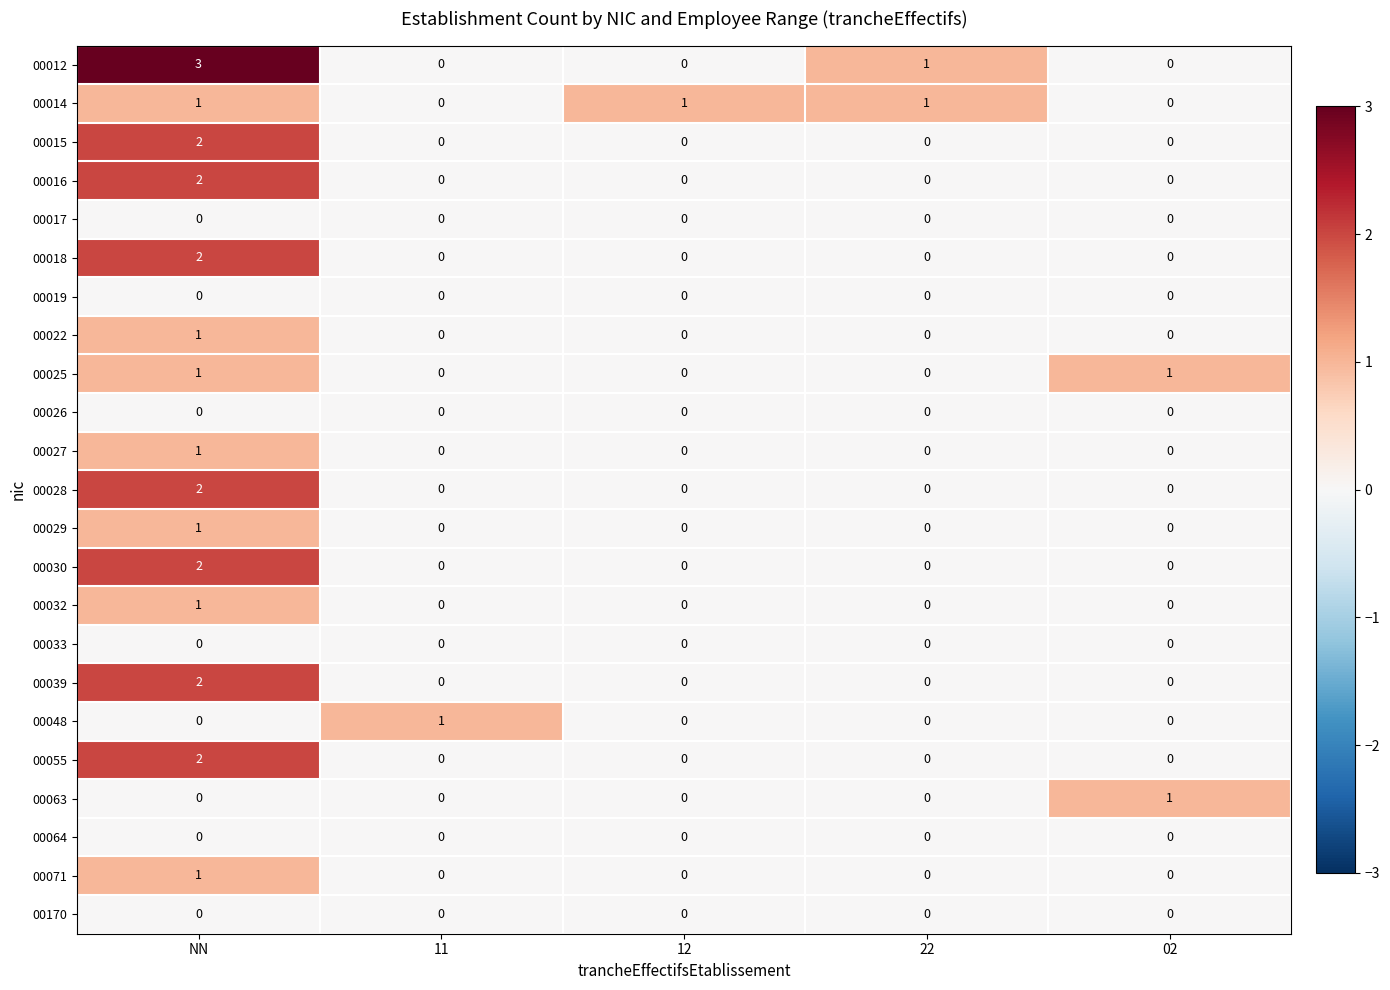

Which series has the largest total across all categories?

00012